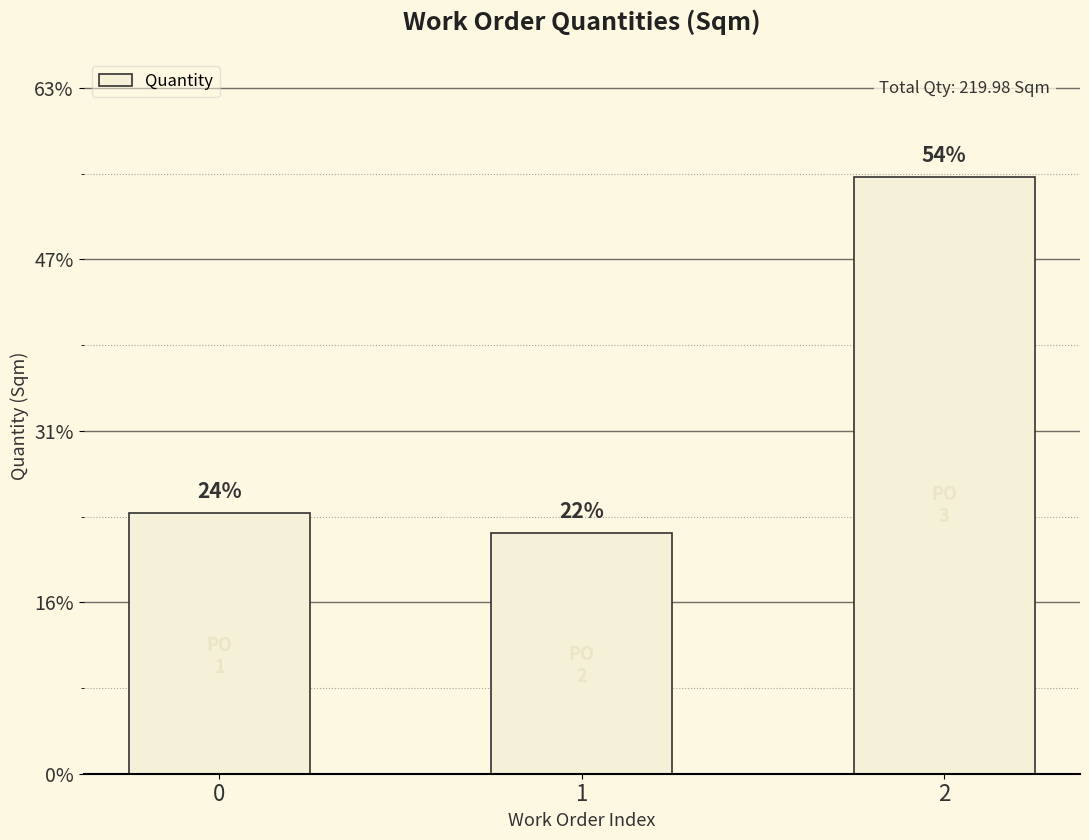

What is the ratio of the value at 1 to the value at 0?

0.9